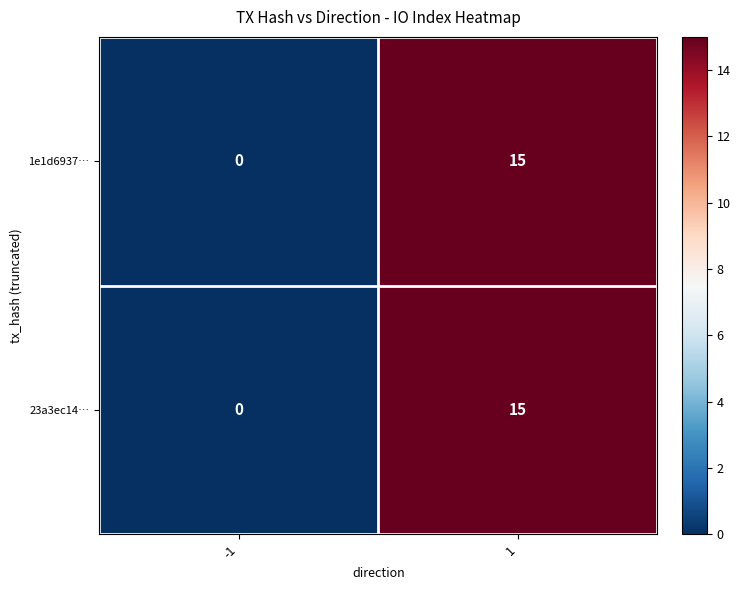

True or false: 1e1d6937… has a value of 0 at -1.

True